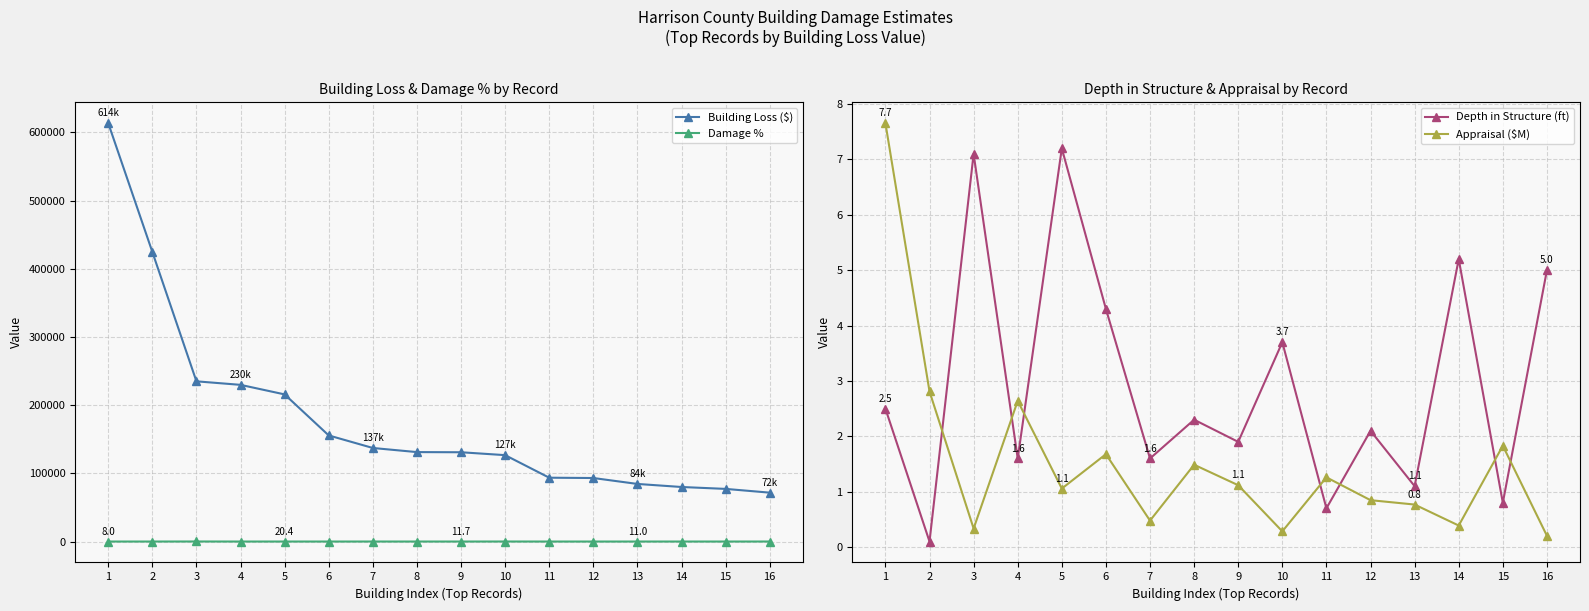

True or false: Building Loss ($) has a value of 126701.9 at 10.

True